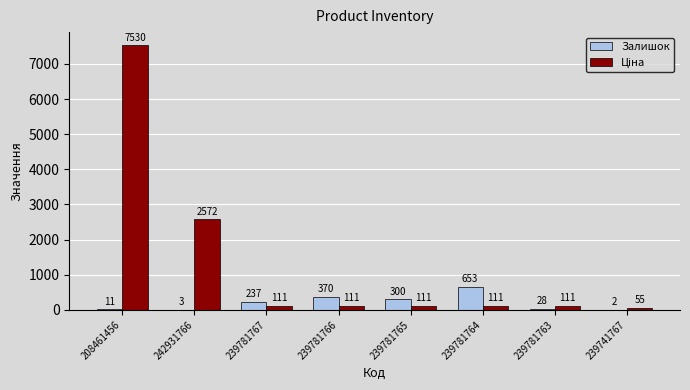

What is the sum of the Залишок values at 239781767 and 239781765?

537.0